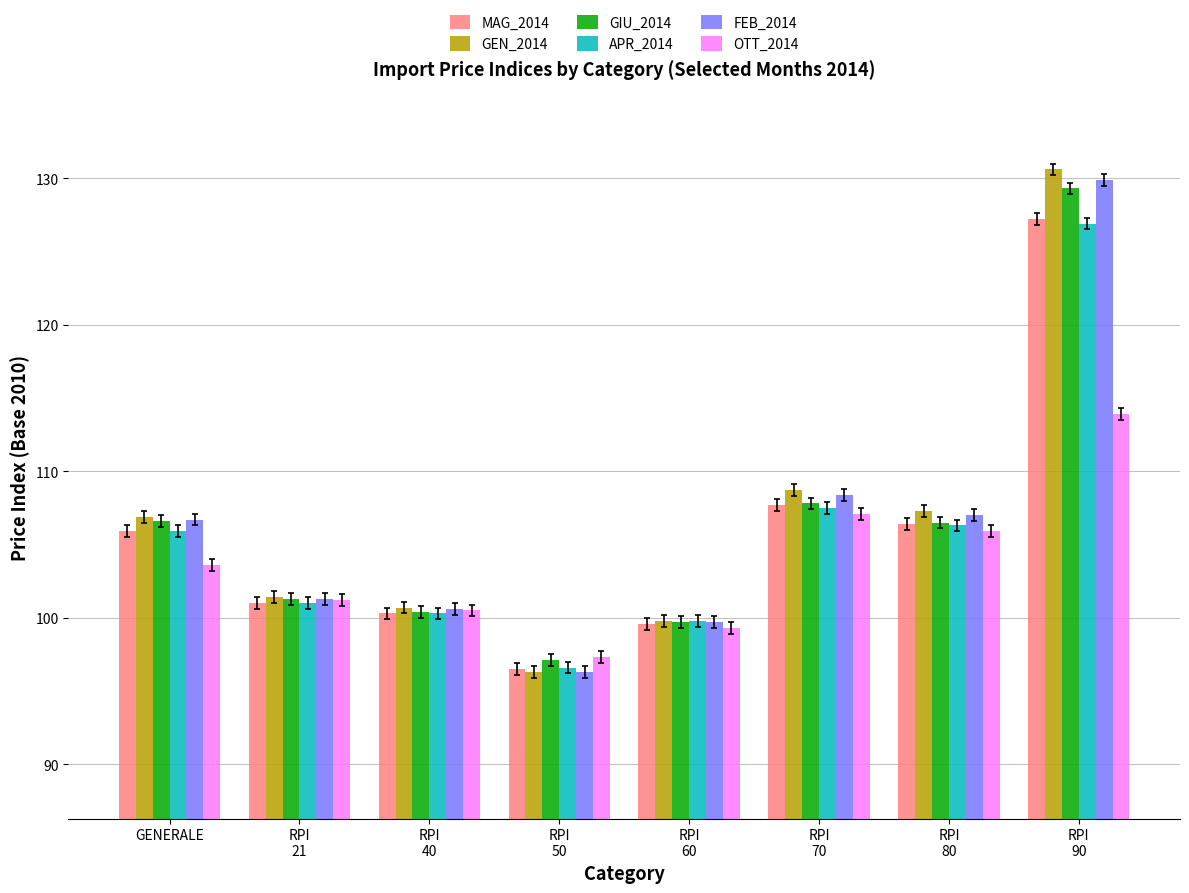

How many distinct data groups are displayed?

6